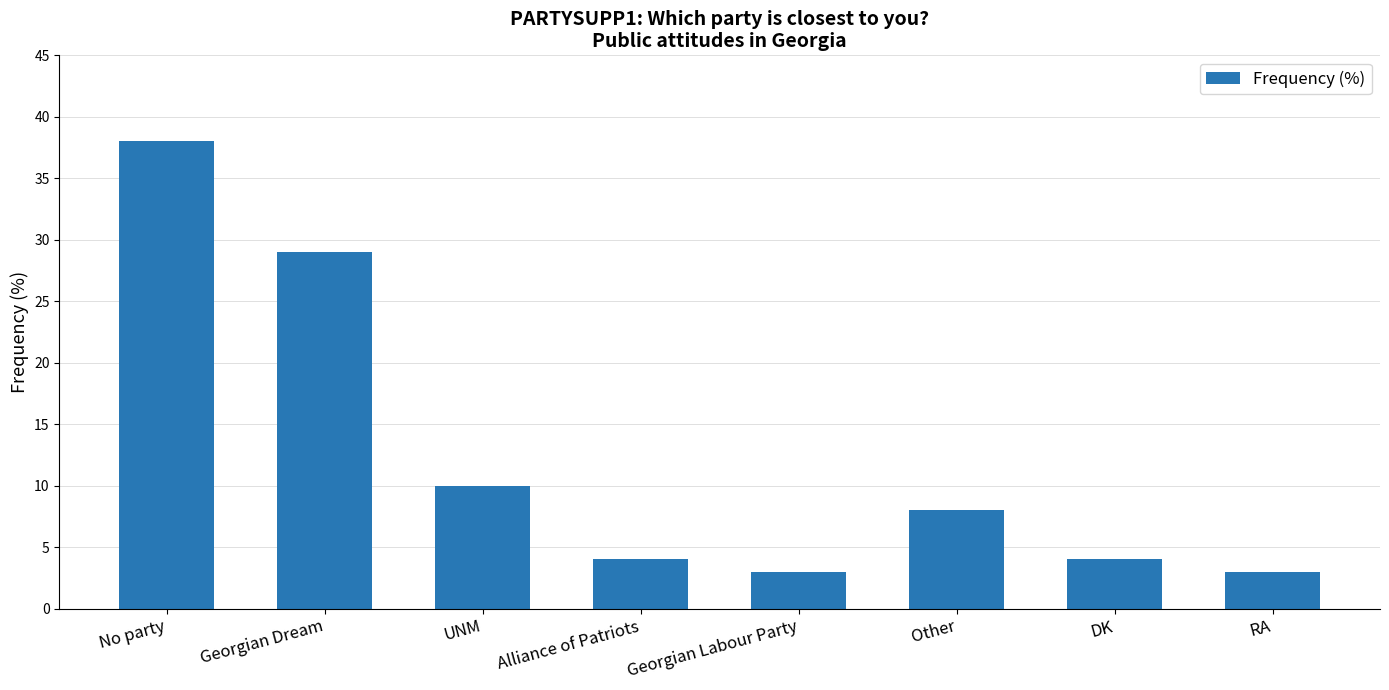

What is the label of the 3rd bar from the left?

UNM